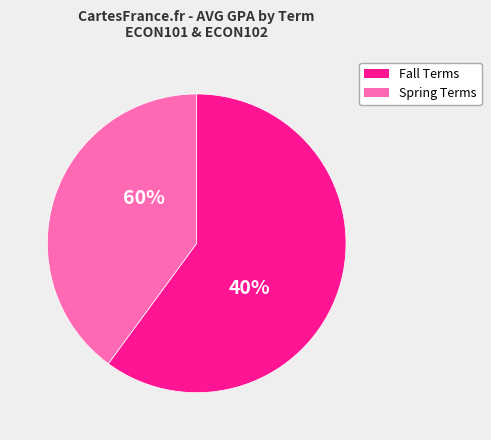

Is Fall 2016 the majority of the pie?

No